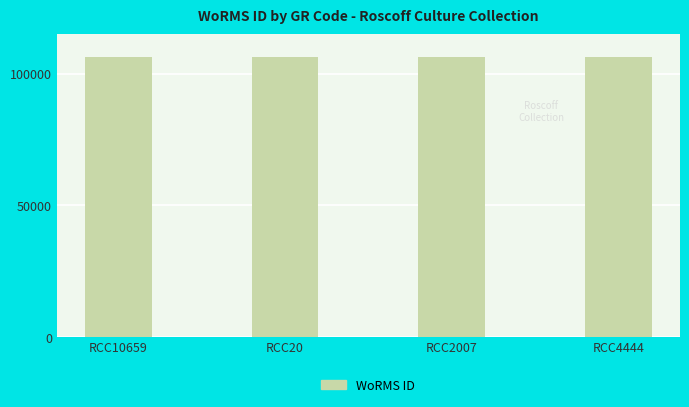

How many categories are shown in the chart?

4